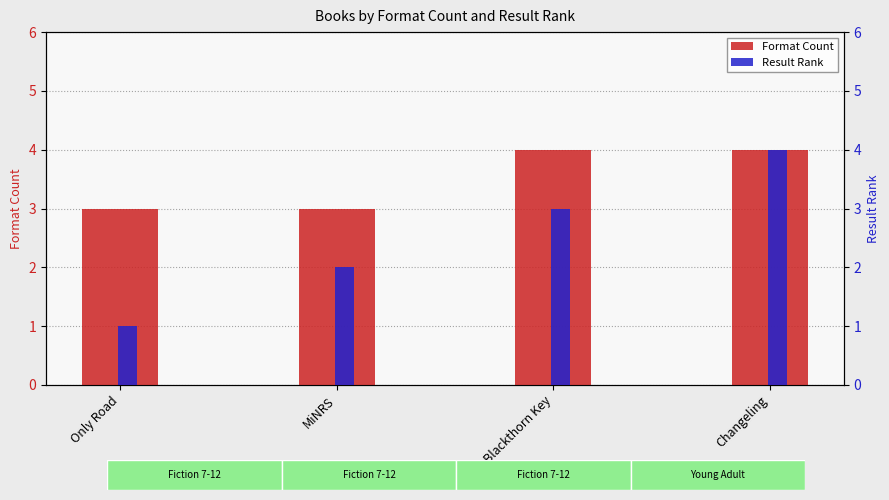

Between MiNRS and Changeling, which series saw the biggest shift?

Result Rank